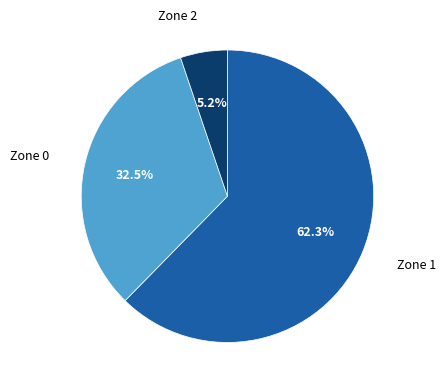

Does any single category account for the majority?

Yes